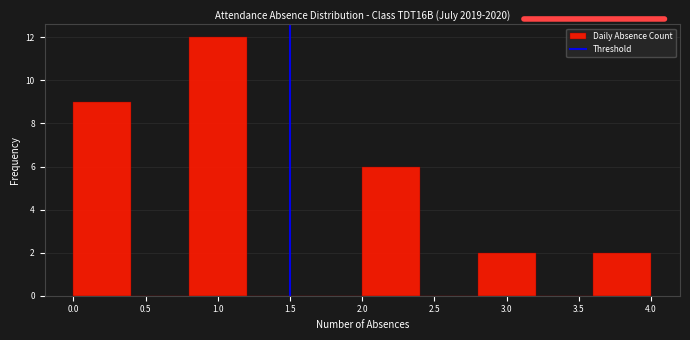

What is the height of the bar covering 3.6 to 4.0 on the x-axis? The values are not printed on the chart, so give them approximately, as read against the axis.

2